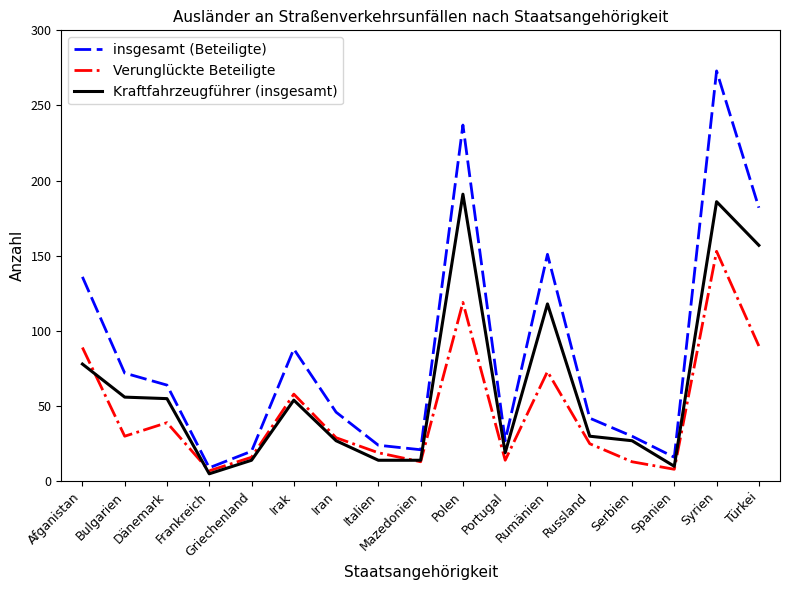

The value of Kraftfahrzeugführer (insgesamt) at Rumänien is 118. True or false?

True